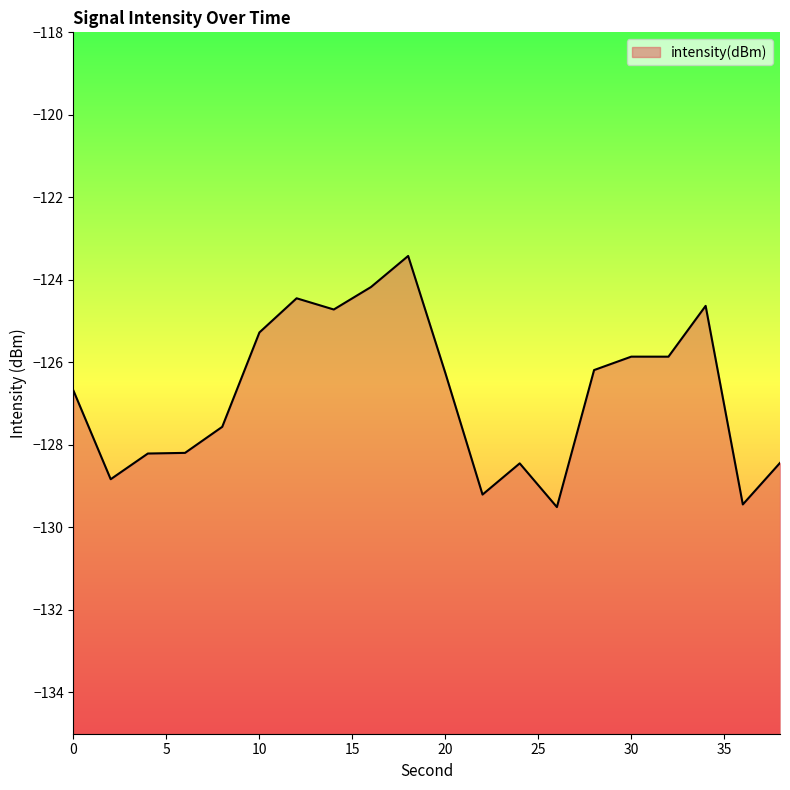

At which label does the data first exceed -126?

10